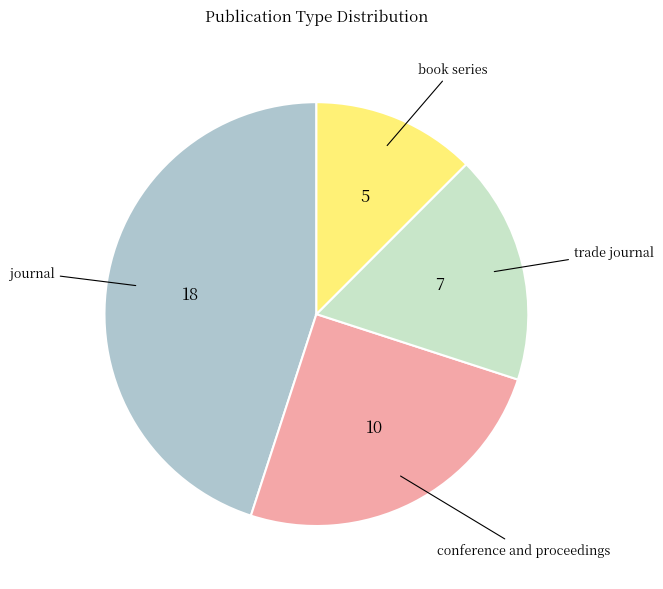

Is there any slice that represents more than half of the pie?

No